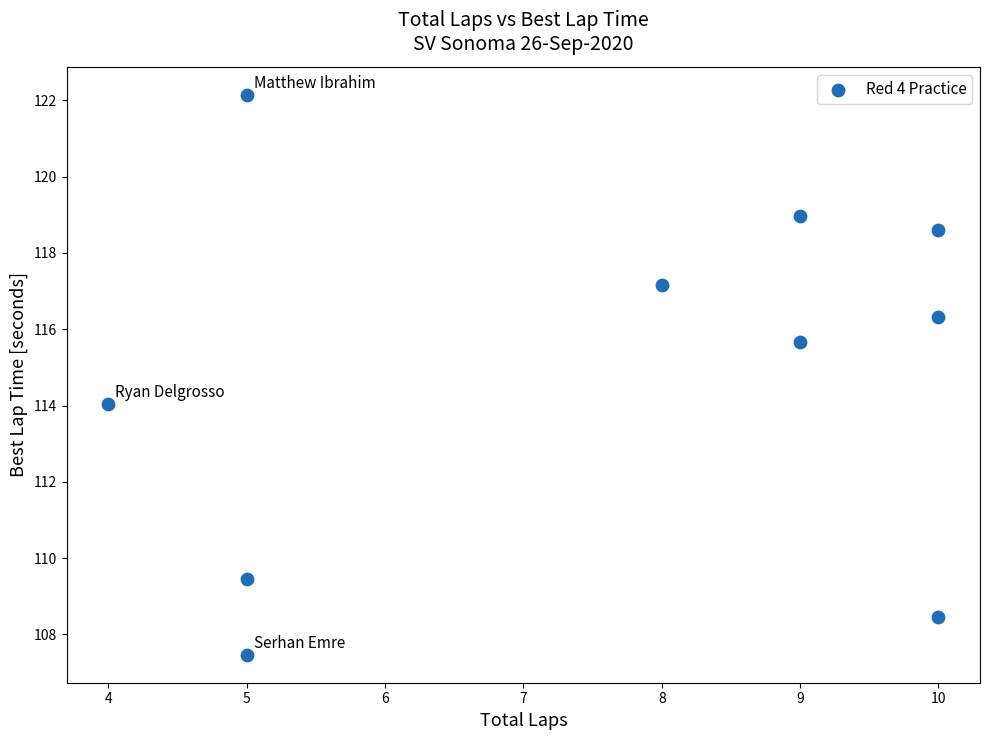

What is the average X value?

7.5